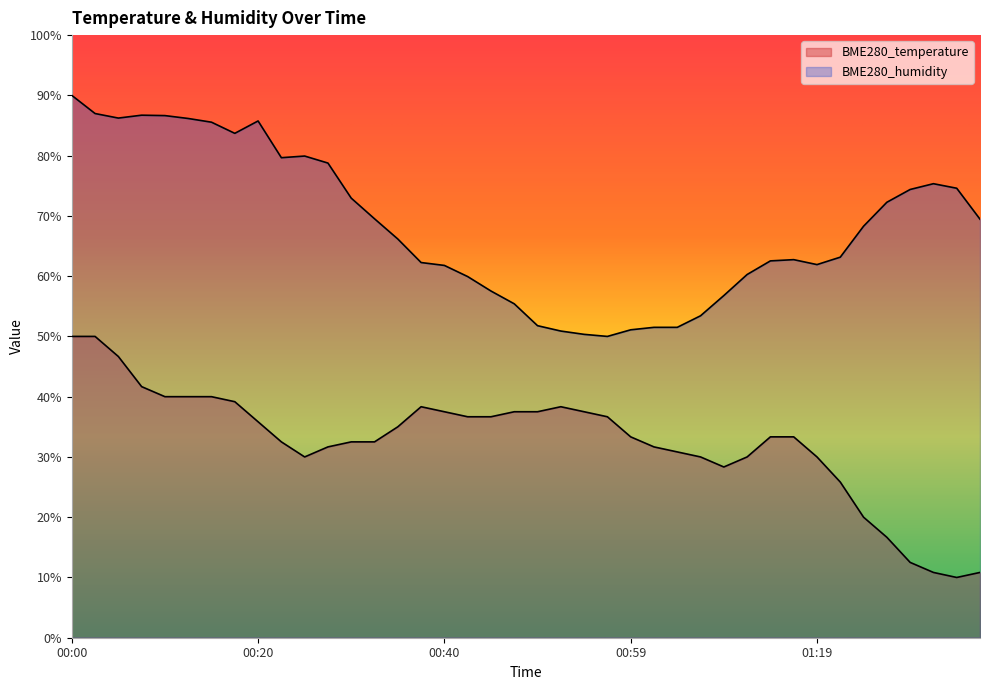

True or false: BME280_temperature has more than 1 interior local peaks.

True